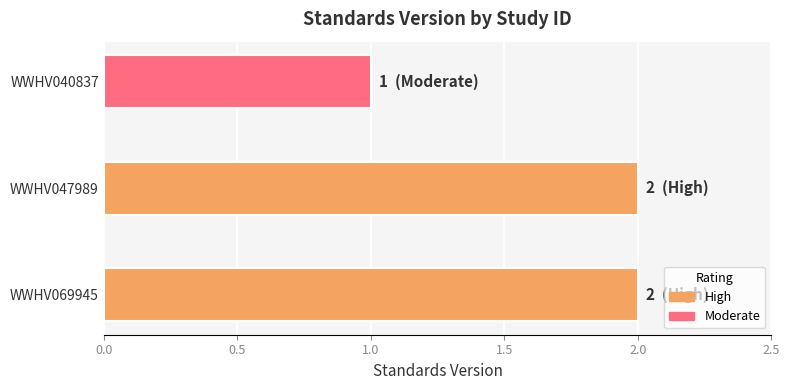

Is it true that the value at WWHV047989 is 2?

True